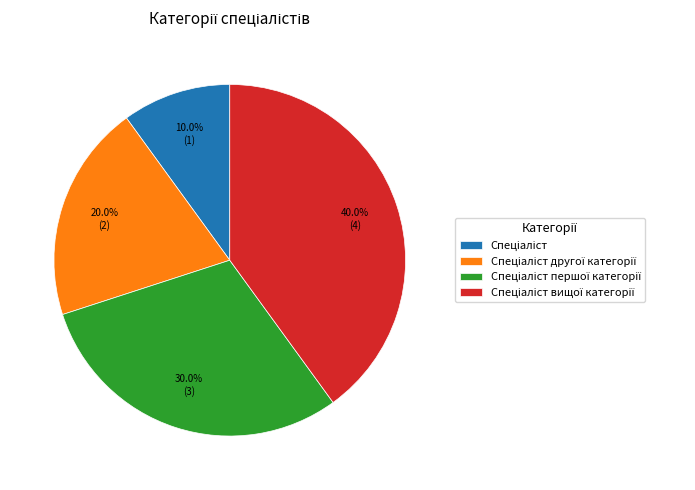

Is there any slice that represents more than half of the pie?

No